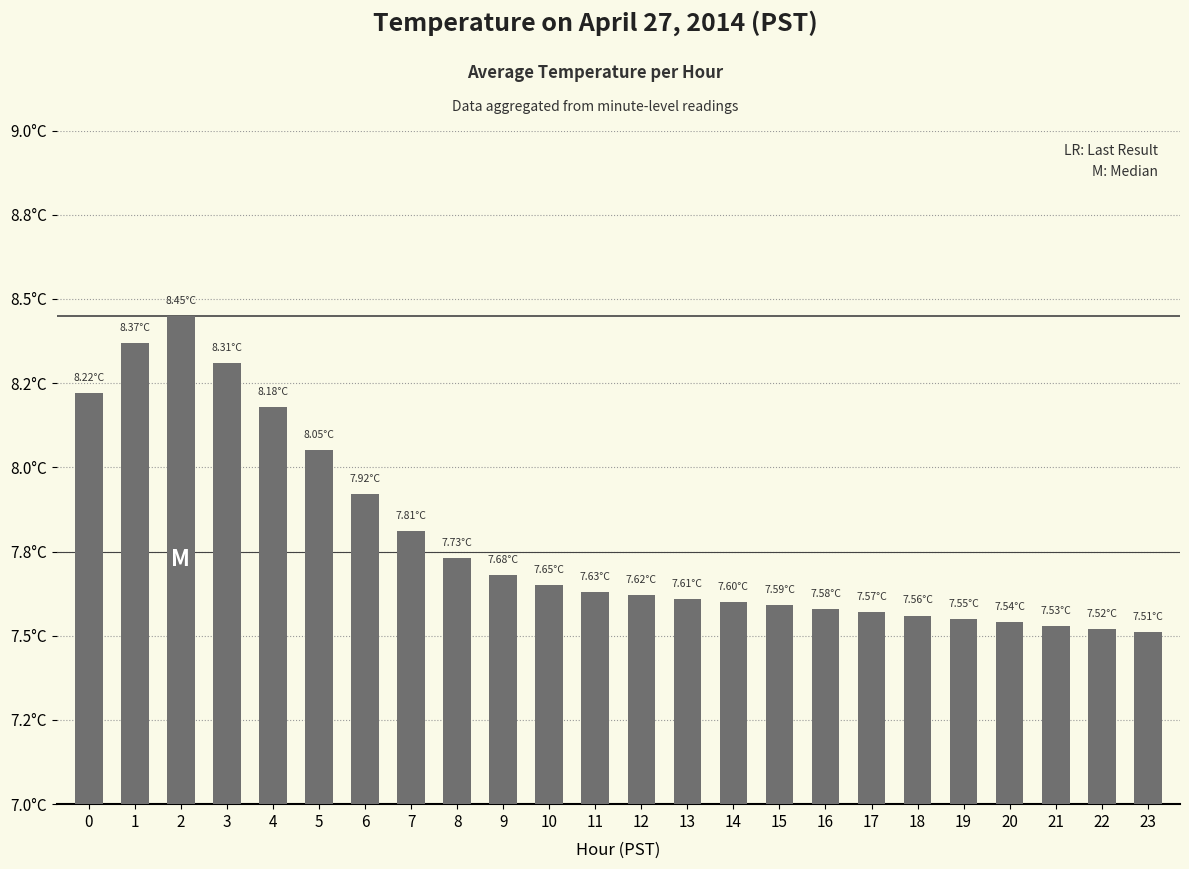

What is the sum of all values?

186.8